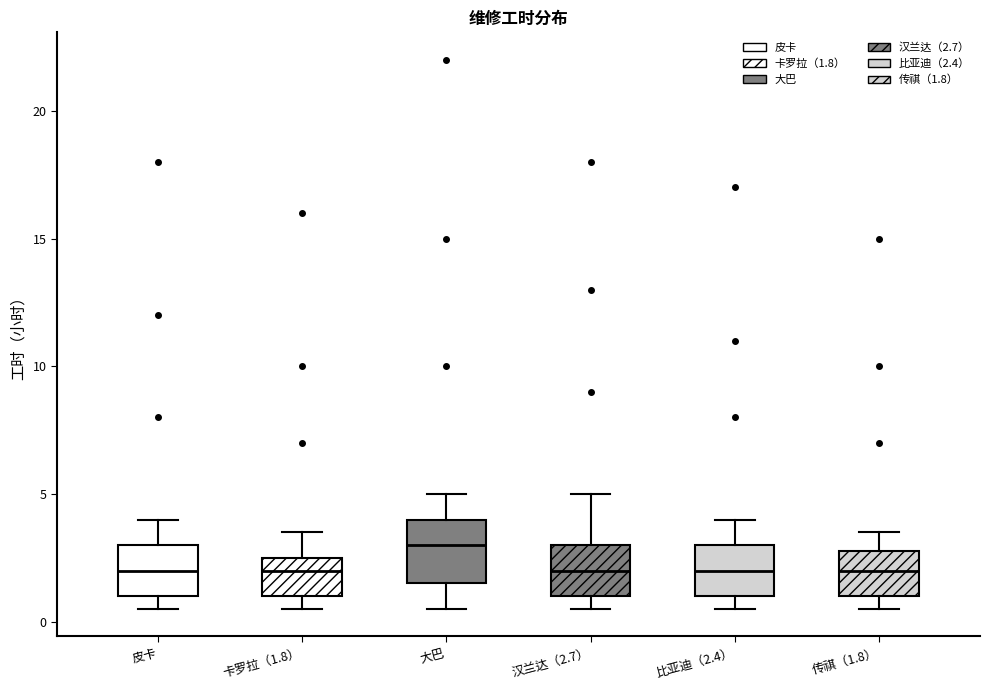

Reading left to right, transcribe this box plot: for each box, give where its median line is, the range the box spans, and where its two whiskers end, as read against the y-axis. The values are not printed on the chart, so give them approximately, as read against the axis.

皮卡: median 2.0, box 1.0 to 3.0, whiskers 0.5 to 4.0
卡罗拉（1.8）: median 2.0, box 1.0 to 2.5, whiskers 0.5 to 3.5
大巴: median 3.0, box 1.5 to 4.0, whiskers 0.5 to 5.0
汉兰达（2.7）: median 2.0, box 1.0 to 3.0, whiskers 0.5 to 5.0
比亚迪（2.4）: median 2.0, box 1.0 to 3.0, whiskers 0.5 to 4.0
传祺（1.8）: median 2.0, box 1.0 to 3.0, whiskers 0.5 to 3.5